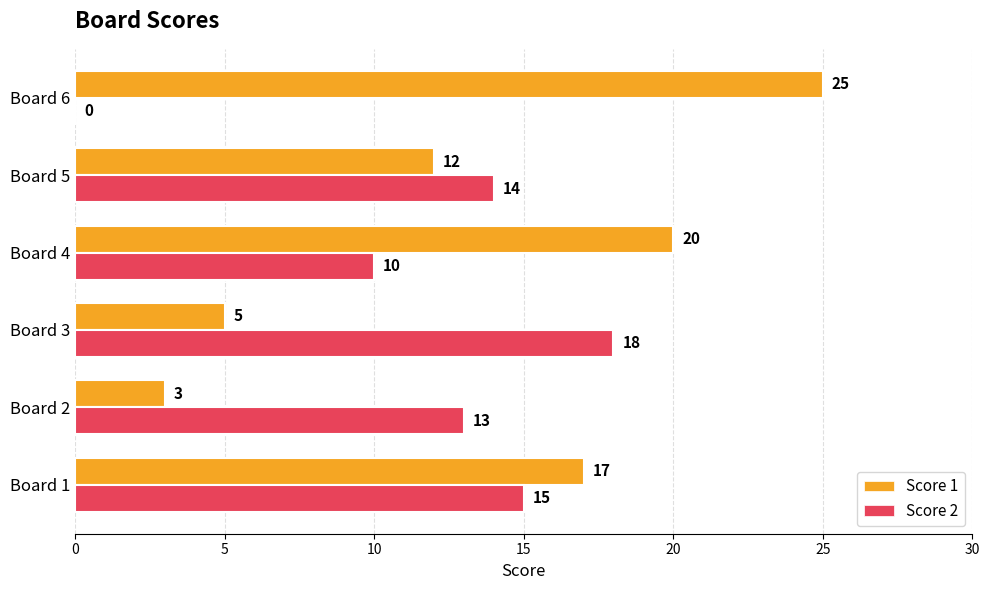

The value of Score 2 at Board 1 is 15. True or false?

True